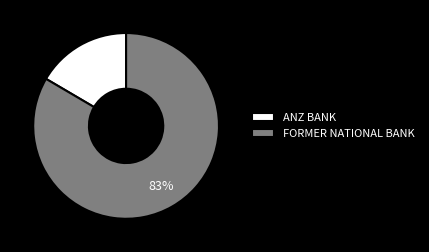

Between FORMER NATIONAL BANK and ANZ BANK, which is larger?

FORMER NATIONAL BANK